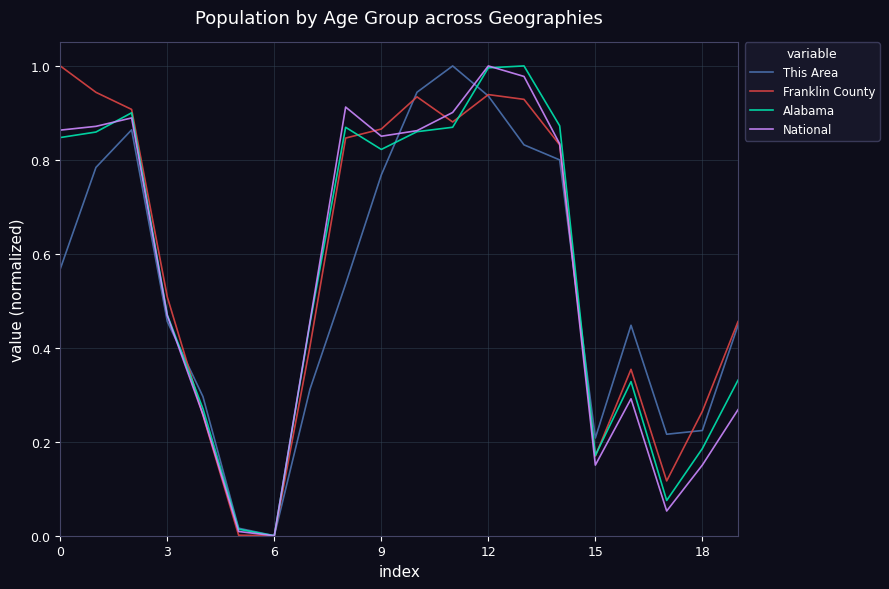

What is the greatest value displayed?

1.0